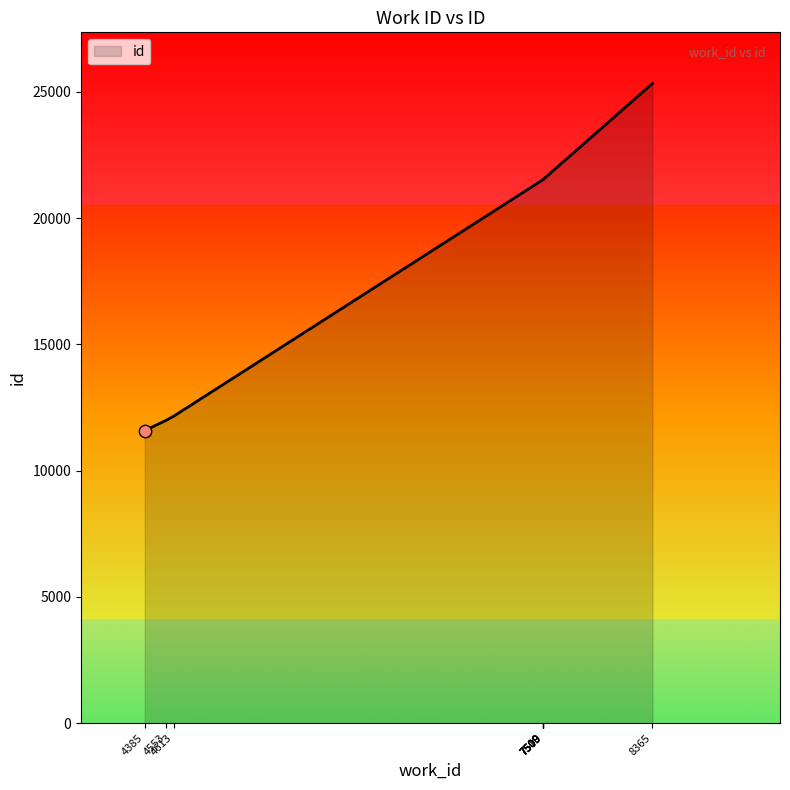

What is the ratio of the value at 7509 to the value at 7509?

1.0